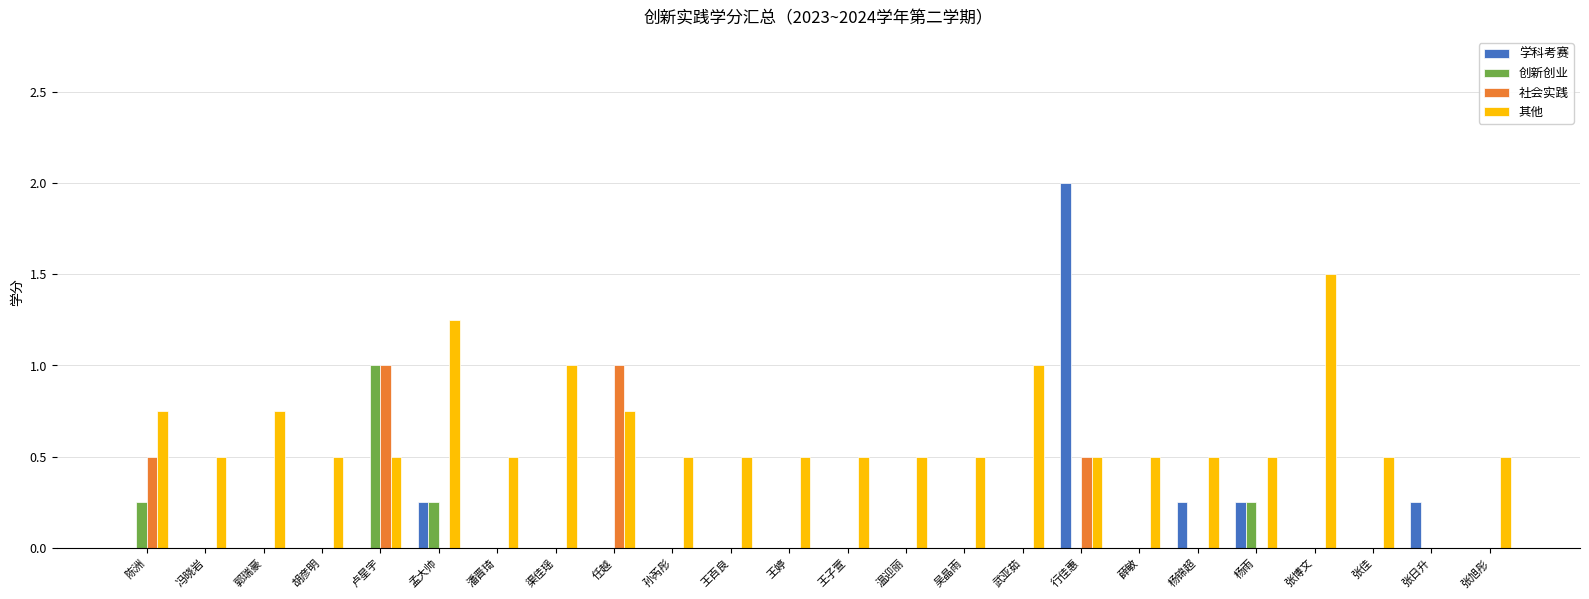

Is it true that 其他 equals 0.5 at 王百良?

True